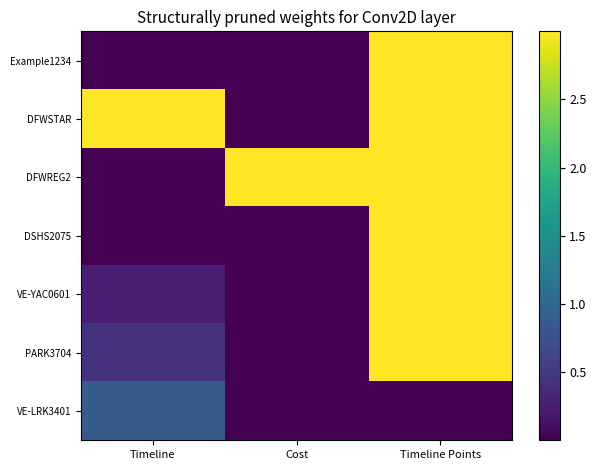

Which series has the largest total across all categories?

DFWSTAR